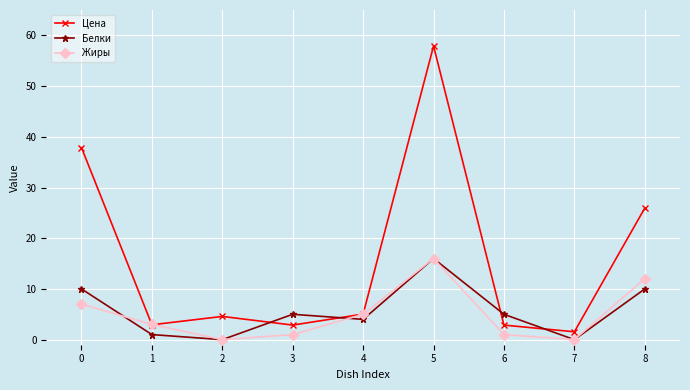

Reading left to right, extract all data points from this chart.

Цена: 0=37.9	1=2.9	2=4.6	3=2.9	4=5.0	5=57.9	6=2.9	7=1.6	8=25.9
Белки: 0=10.0	1=1.0	2=0.0	3=5.0	4=4.0	5=16.0	6=5.0	7=0.0	8=10.0
Жиры: 0=7.0	1=3.0	2=0.0	3=1.0	4=5.0	5=16.0	6=1.0	7=0.0	8=12.0